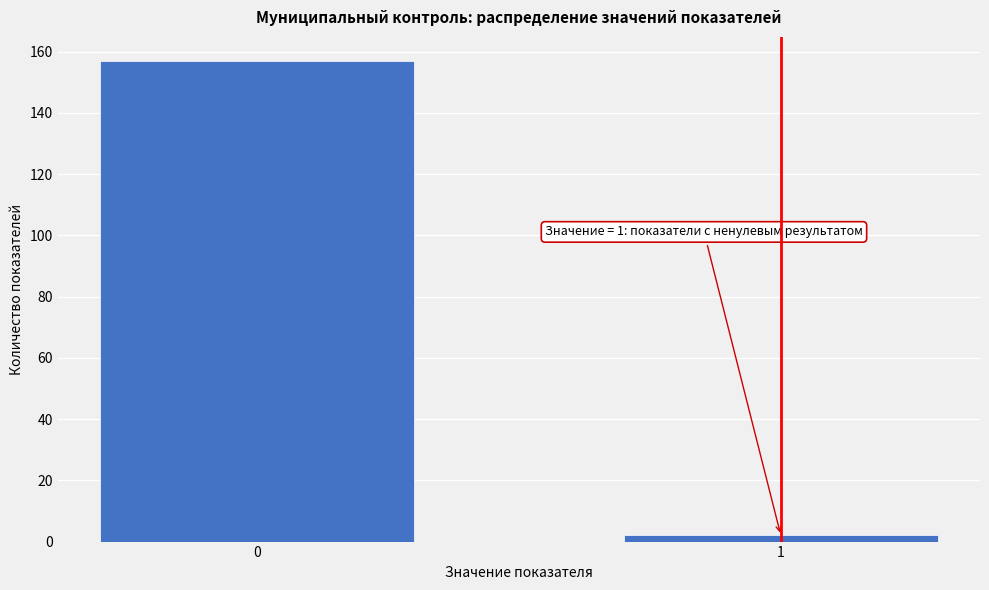

Reading right to left, what are all the values shown in this chart?

1=2	0=157